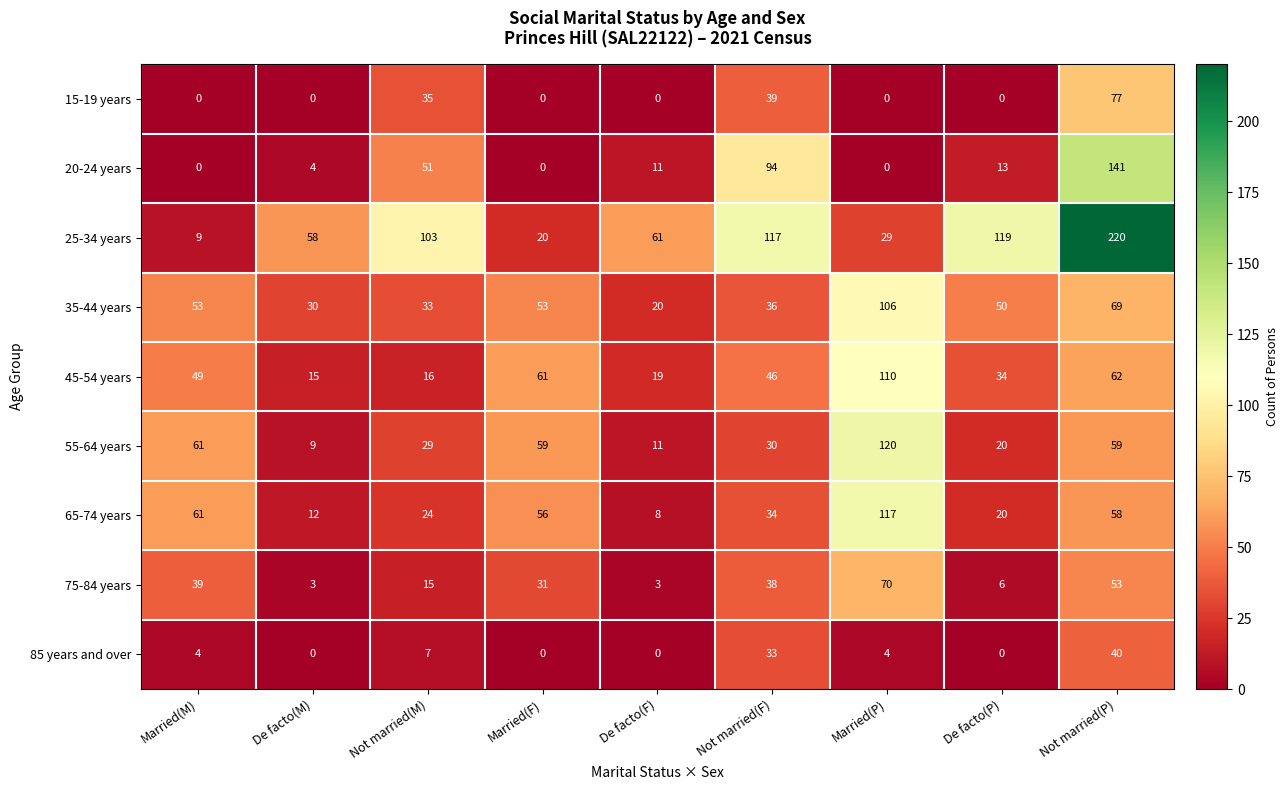

List the series in order of their peak value, highest first.

25-34 years, 20-24 years, 55-64 years, 65-74 years, 45-54 years, 35-44 years, 15-19 years, 75-84 years, 85 years and over